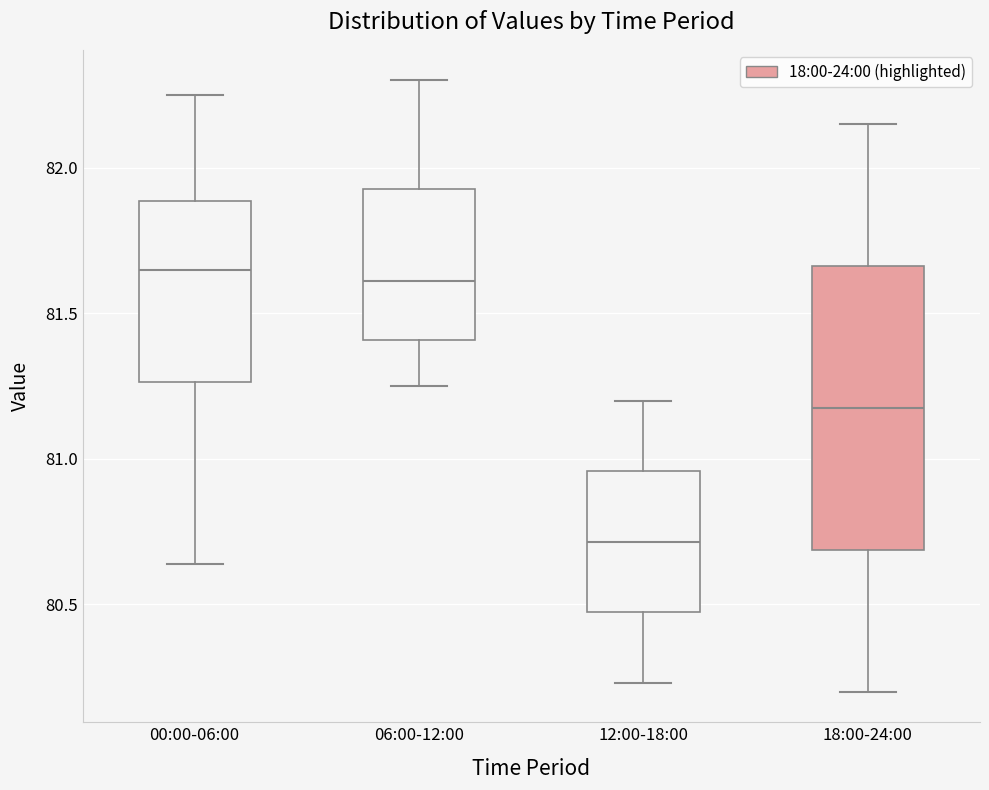

Where does the upper whisker of the box for 18:00-24:00 end on the y-axis? The values are not printed on the chart, so give them approximately, as read against the axis.

82.15